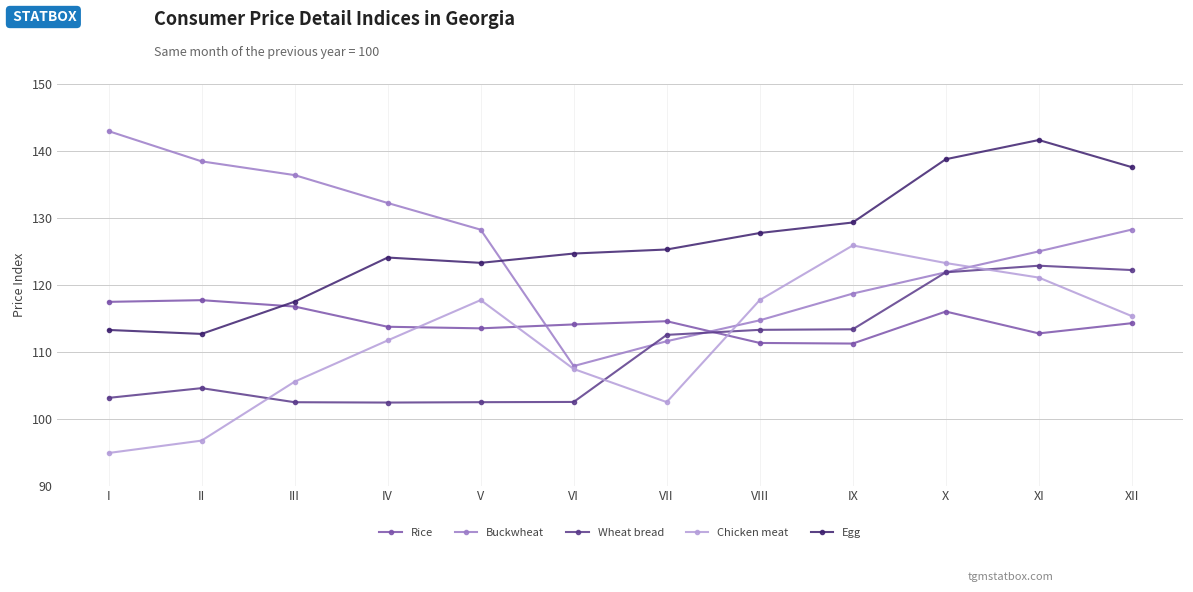

Which series has the widest spread of values?

Buckwheat